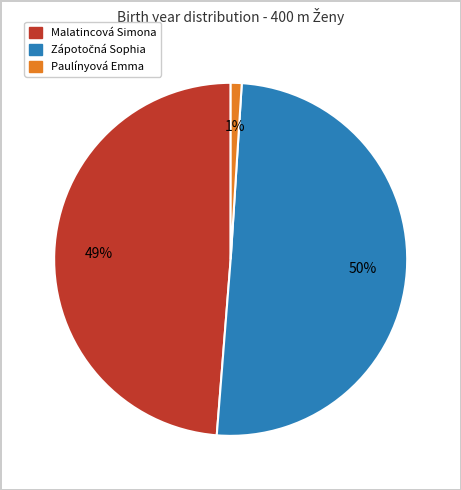

To the nearest percent, what is the difference between the largest and smallest slice percentages?

49%